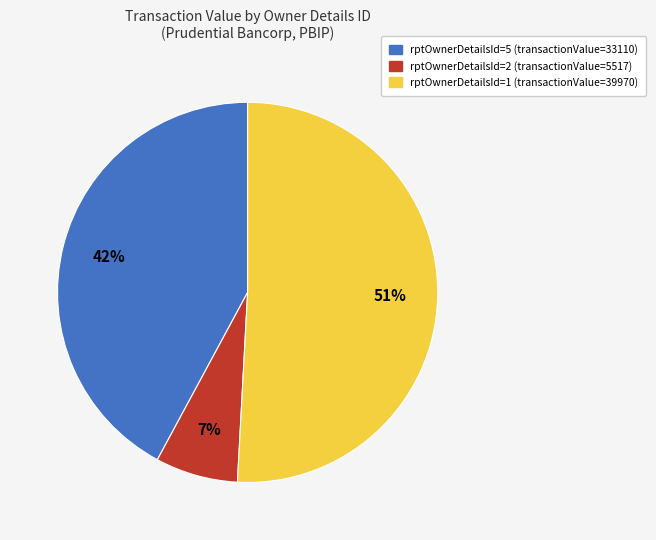

Rank the categories by value from lowest to highest.

rptOwnerDetailsId=2, rptOwnerDetailsId=5, rptOwnerDetailsId=1